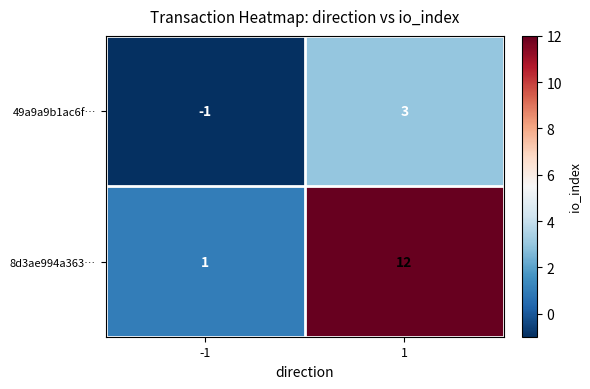

What is the approximate value of 8d3ae994a363… at 1, to the nearest 5?

10